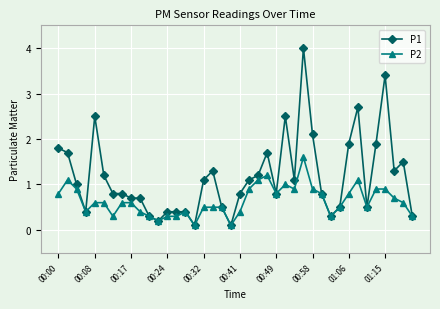

How many data points does each series have?

40